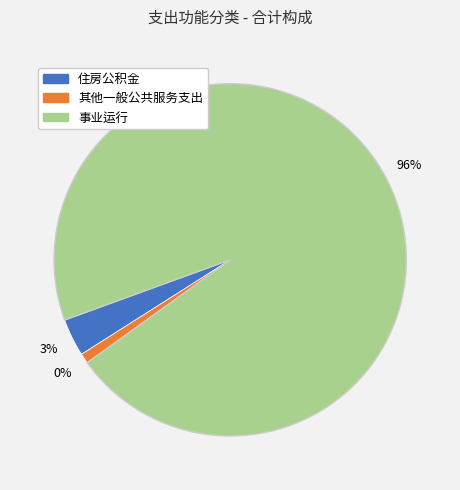

How many slices are in this pie chart?

3